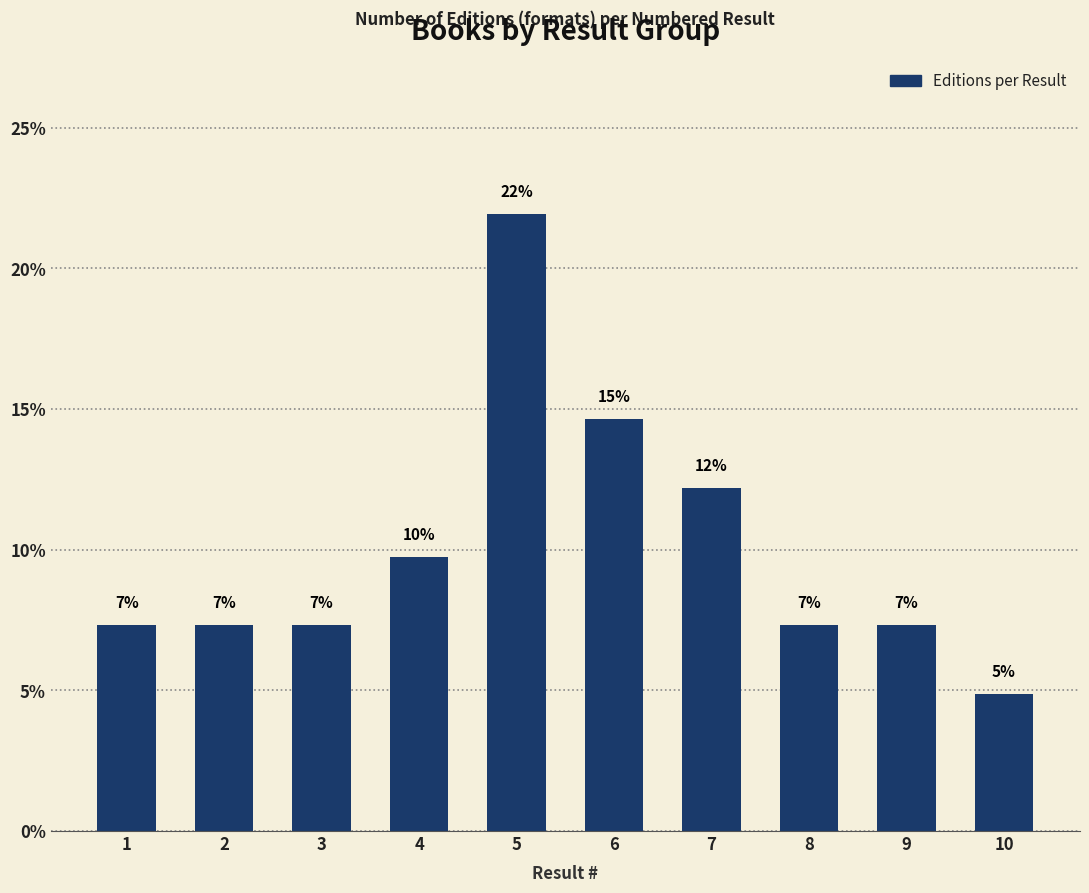

Which label corresponds to the largest value in the chart?

5